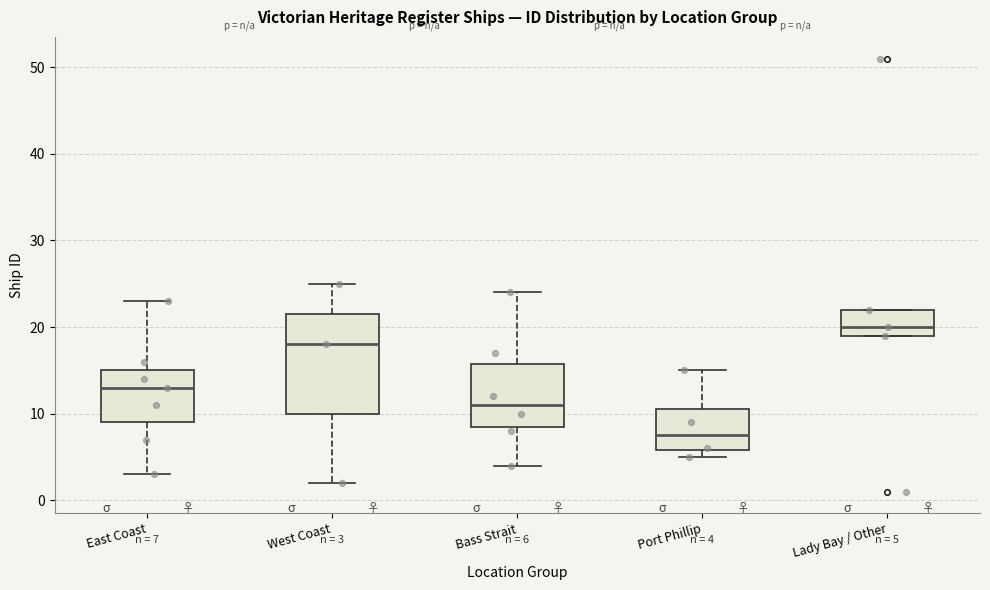

Which box has the lowest median line?

Port Phillip